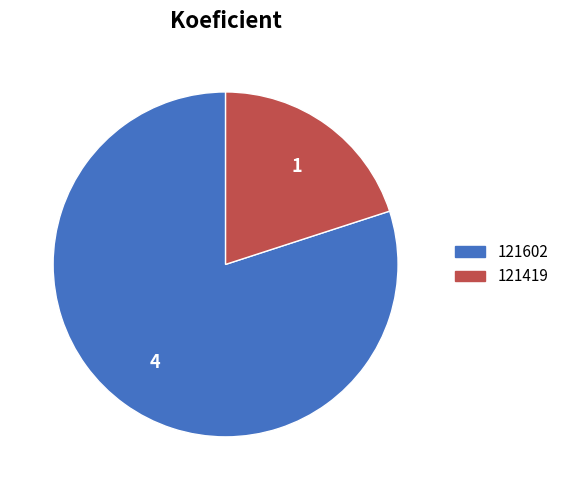

What is the smallest slice in the pie chart?

121419